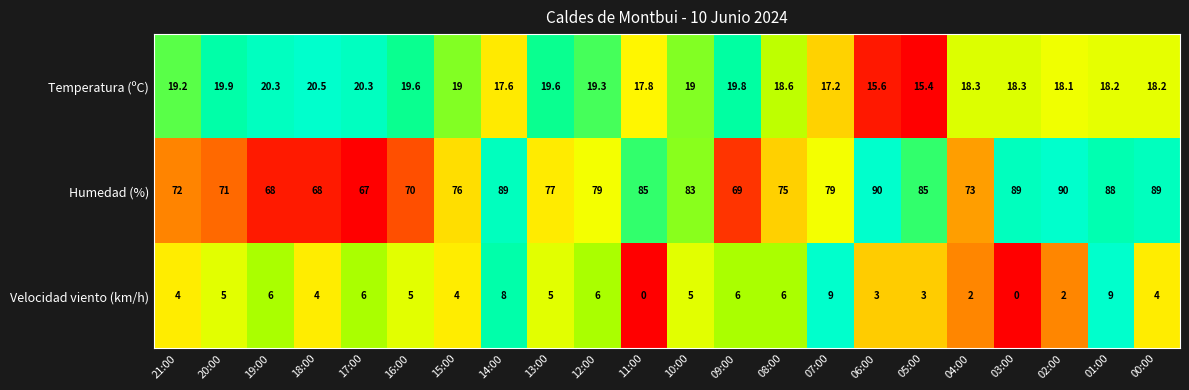

What is the maximum value for Temperatura (ºC)?

20.5